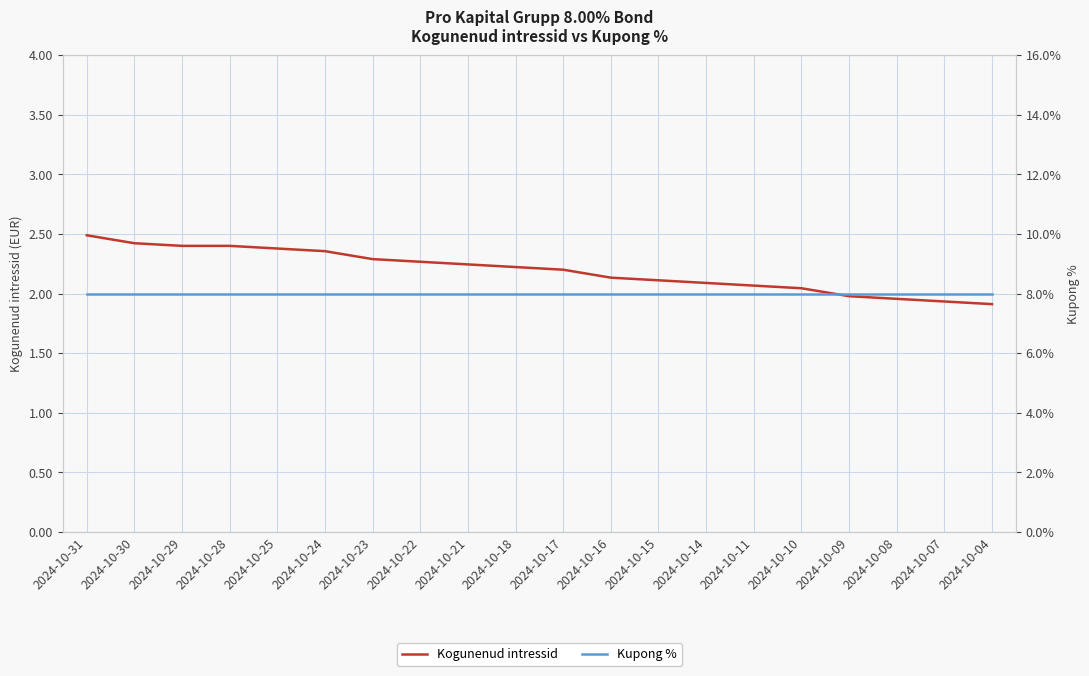

How many lines are shown in the chart?

2